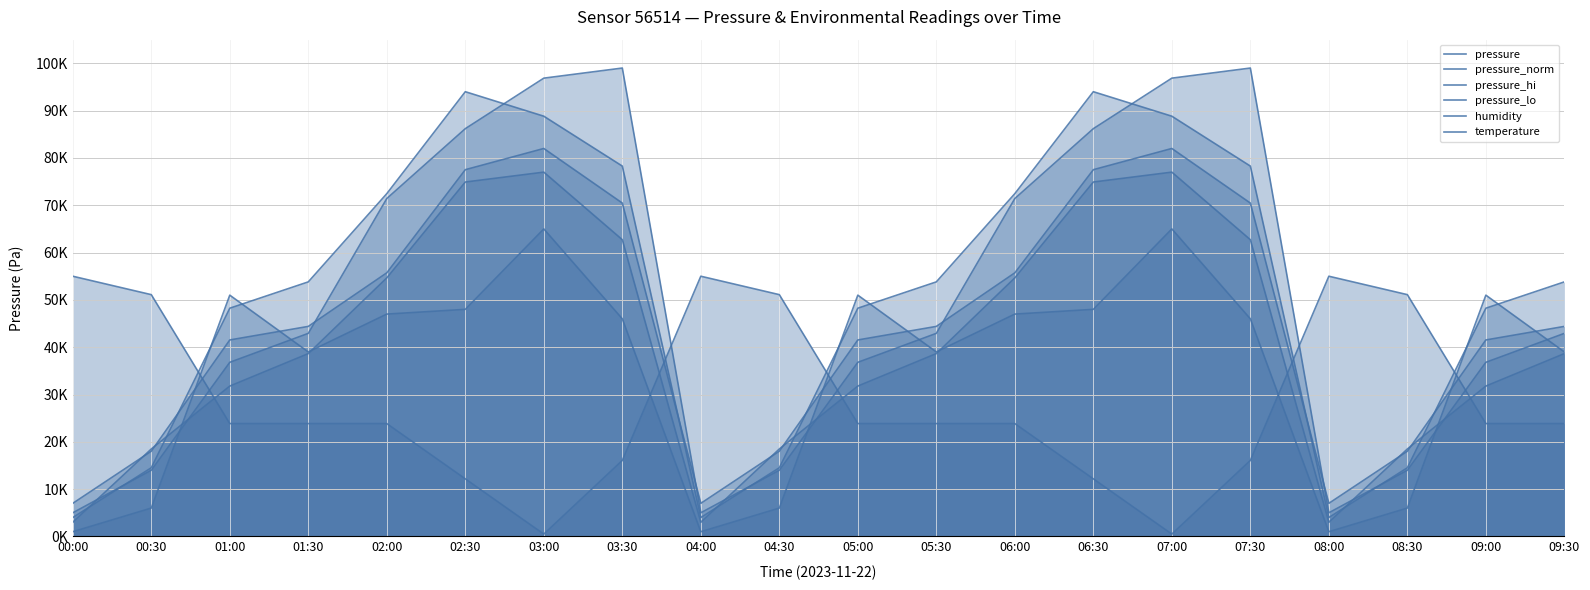

Is it true that humidity equals 48000.0 at 02:30?

True